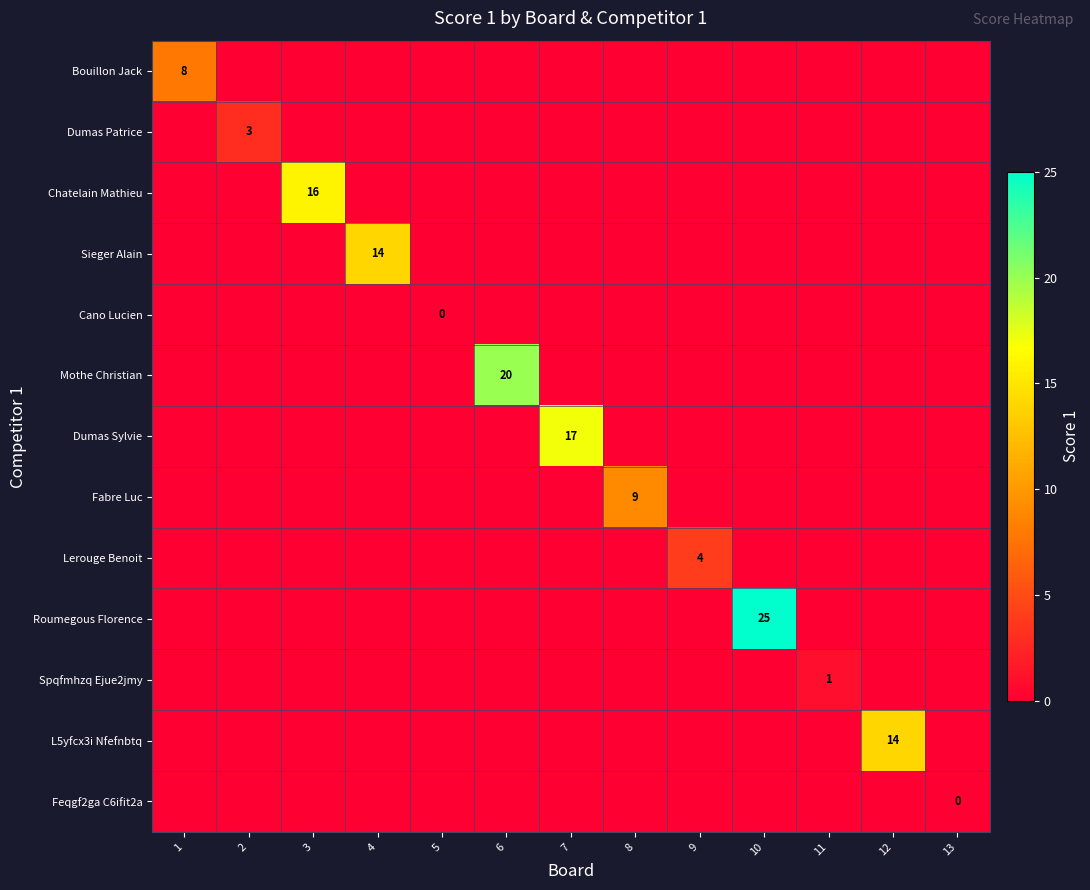

Is it true that Roumegous Florence equals 15 at 10?

False